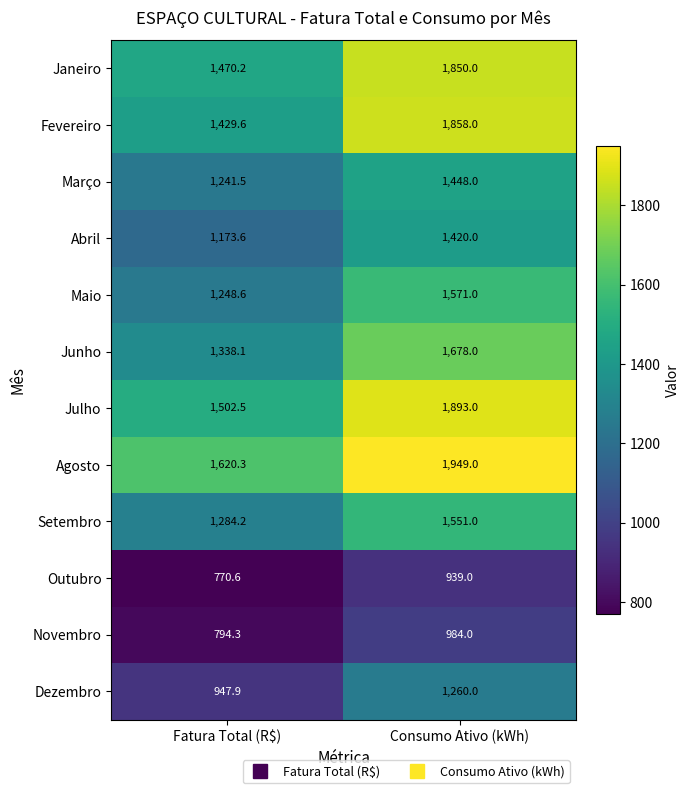

The Fevereiro series shows 716.0 at Fatura Total (R$). True or false?

False